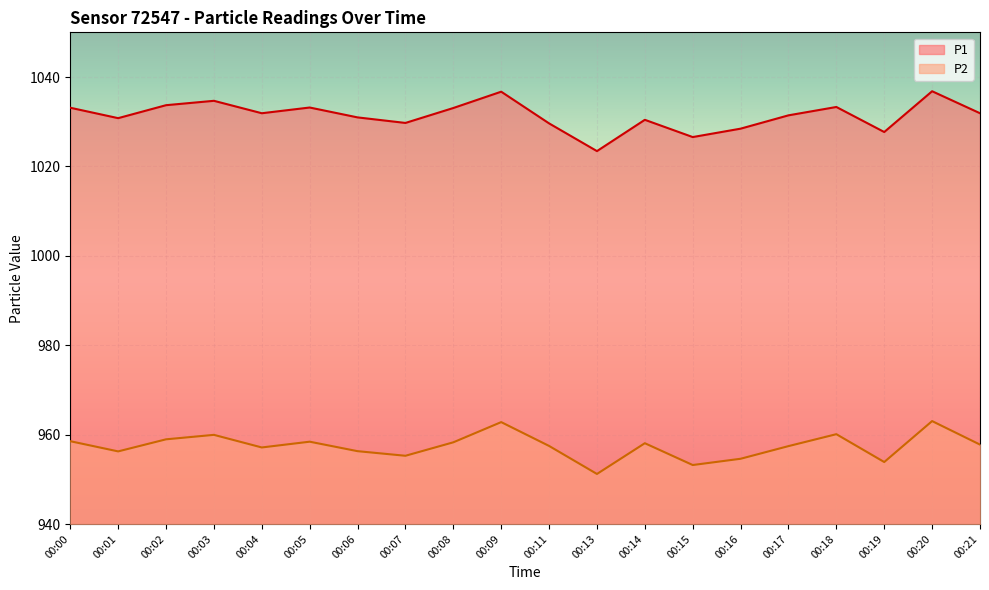

Is the value of P1 at 00:11 greater than the value of P2 at 00:11?

Yes